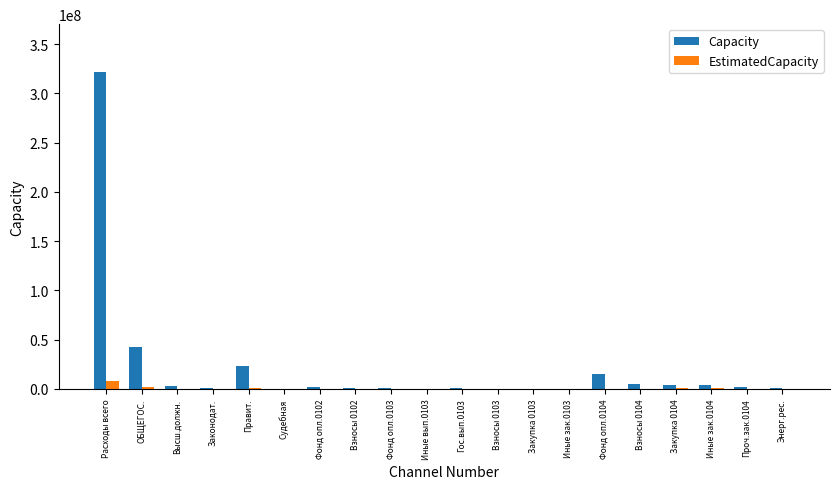

At which label is Capacity closest to 161043516?

ОБЩЕГОС.